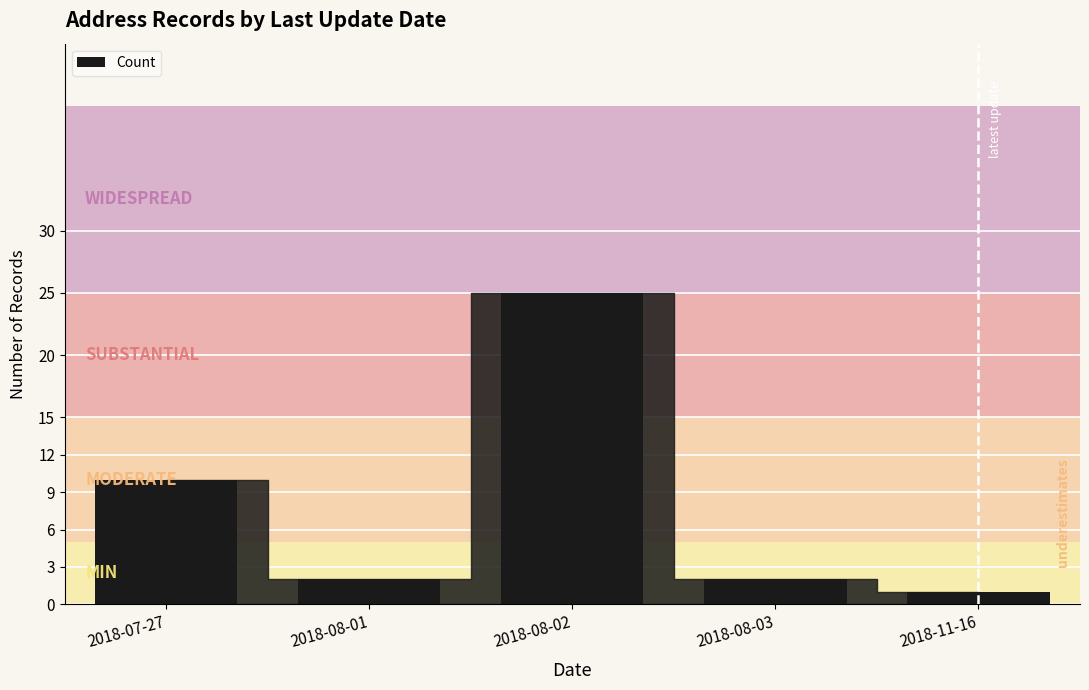

At which category does the chart reach its peak across all series?

2018-08-02